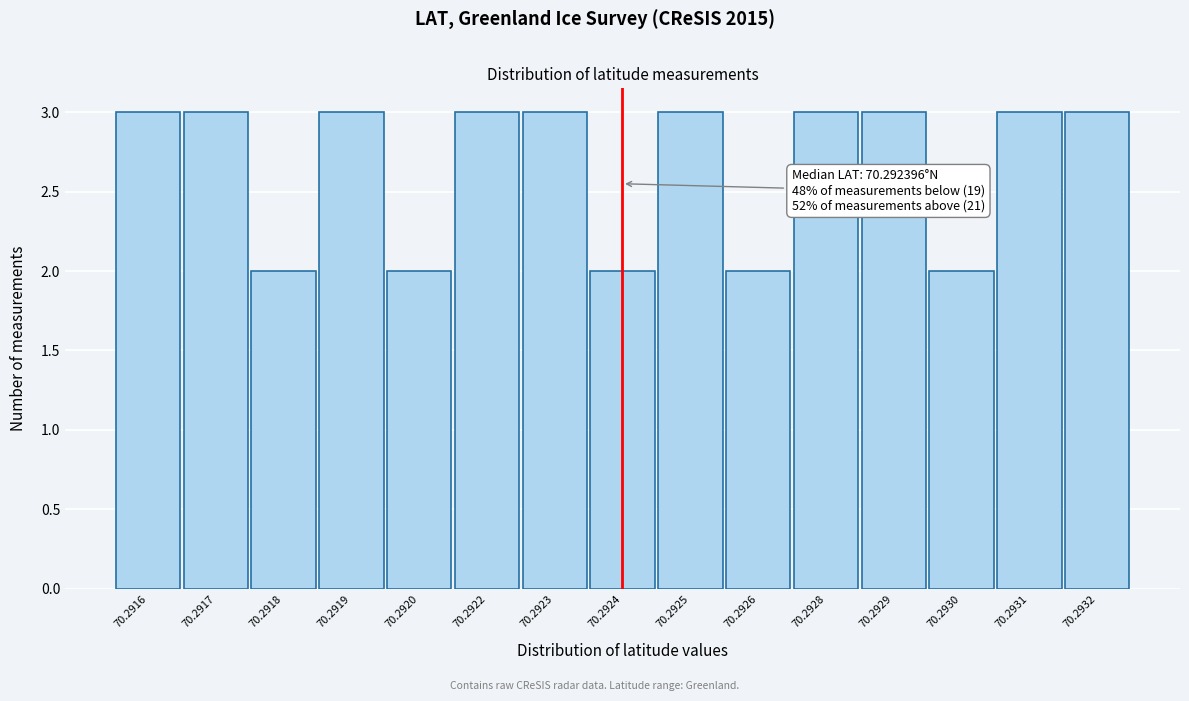

Reading left to right, what are all the values shown in this chart?

70.2916=3	70.2917=3	70.2918=2	70.2919=3	70.2920=2	70.2922=3	70.2923=3	70.2924=2	70.2925=3	70.2926=2	70.2928=3	70.2929=3	70.2930=2	70.2931=3	70.2932=3